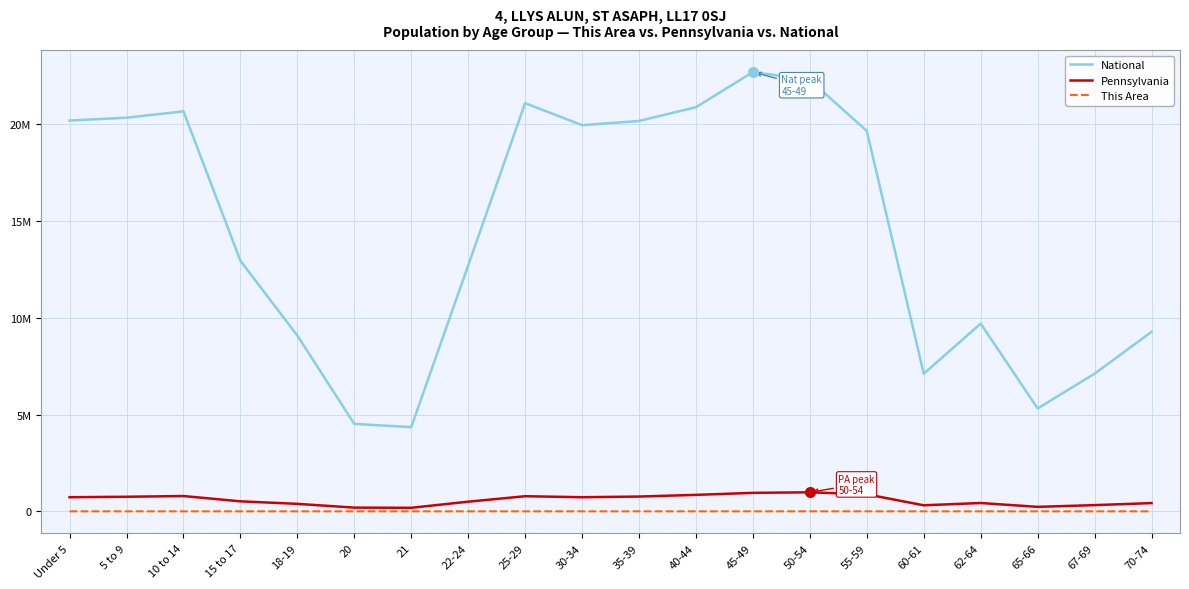

What is the label of the 7th point from the left?

21